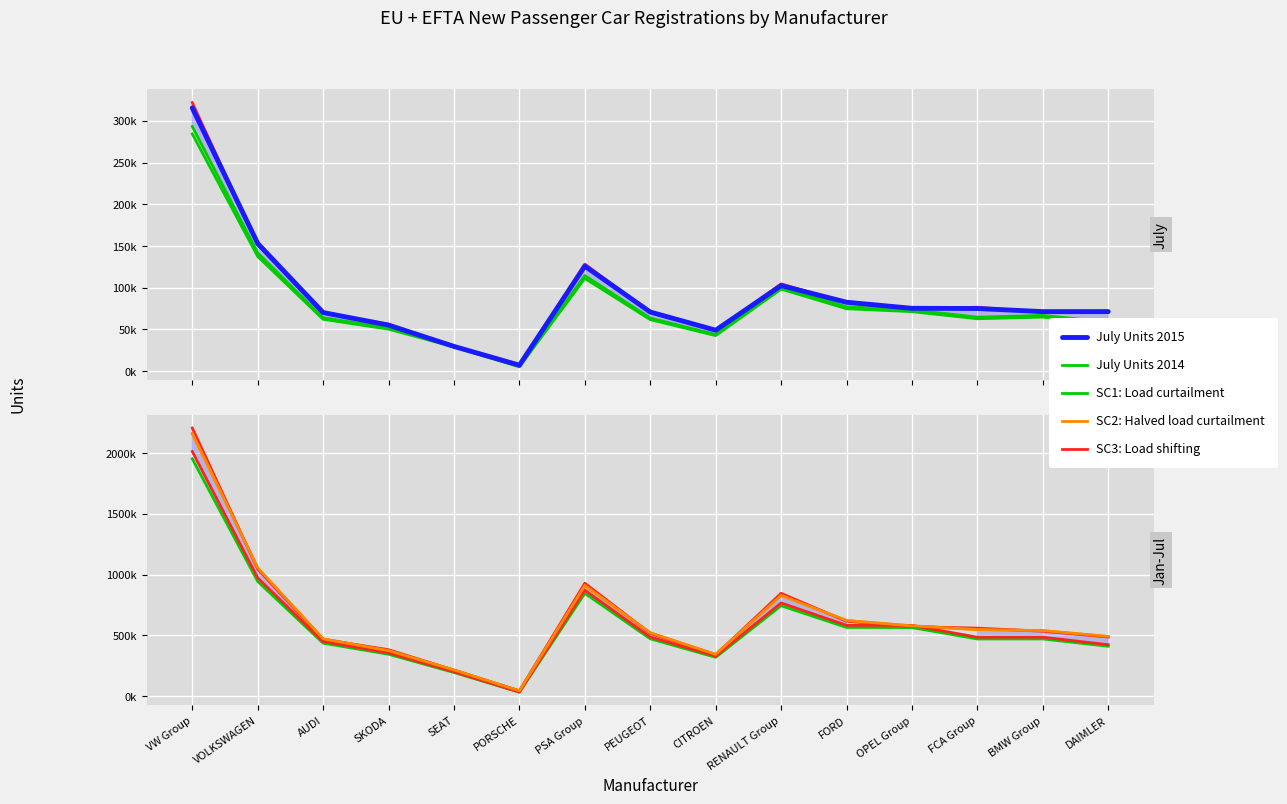

What is the difference between the highest and lowest values at VOLKSWAGEN?

913241